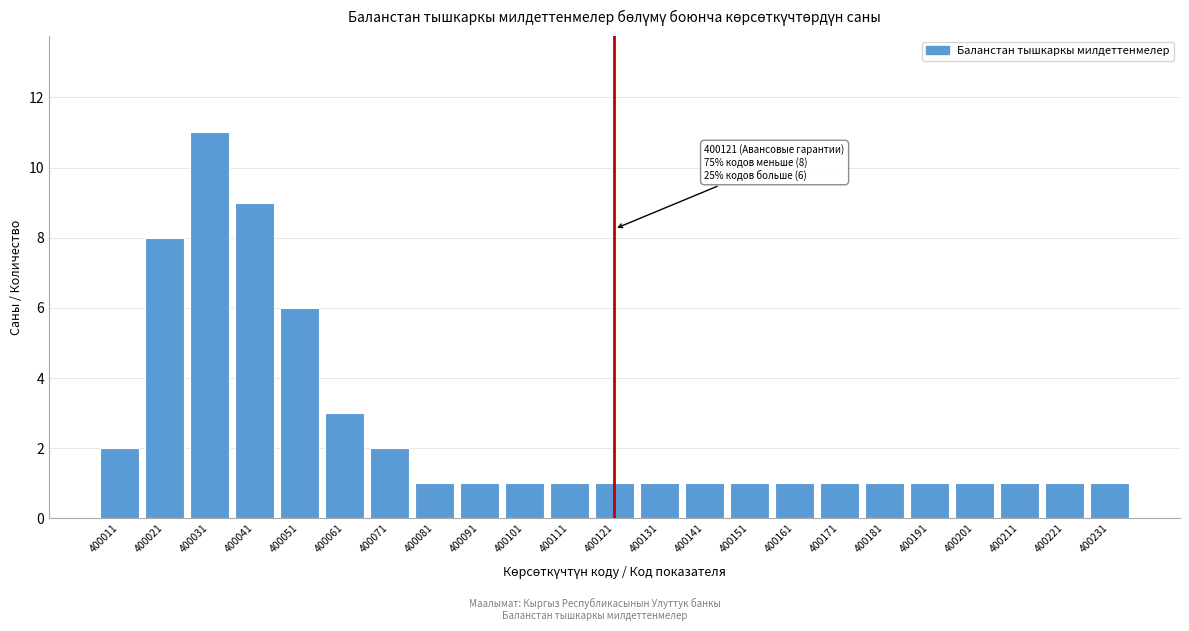

Reading left to right, extract all data points from this chart.

2	8	11	9	6	3	2	1	1	1	1	1	1	1	1	1	1	1	1	1	1	1	1